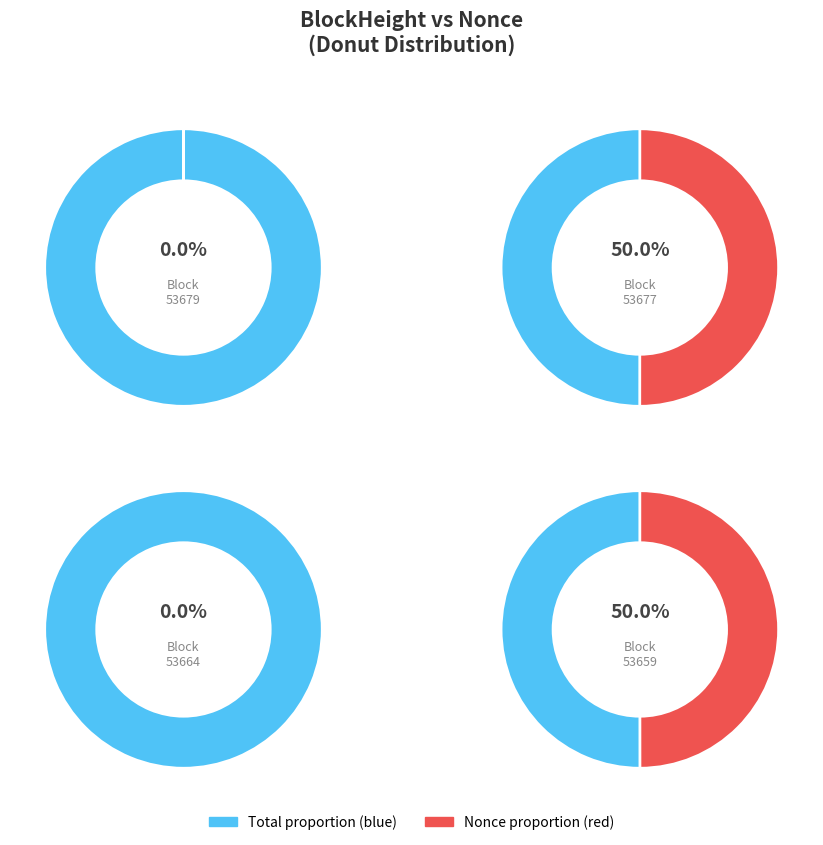

To the nearest percent, what is the difference between the largest and smallest slice percentages?

50%